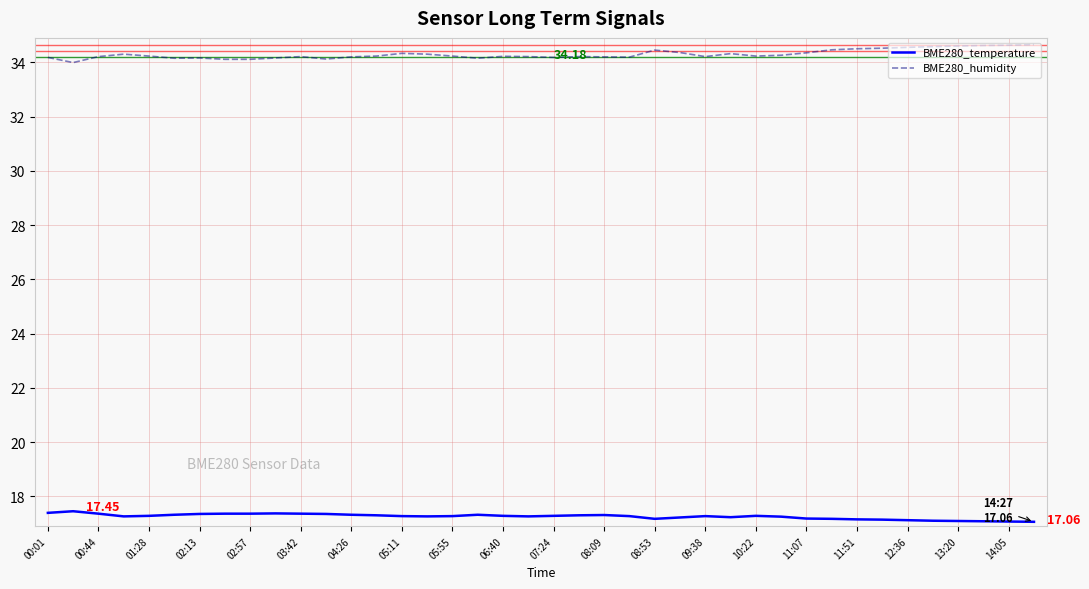

How many values in the BME280_humidity series exceed 34?

39